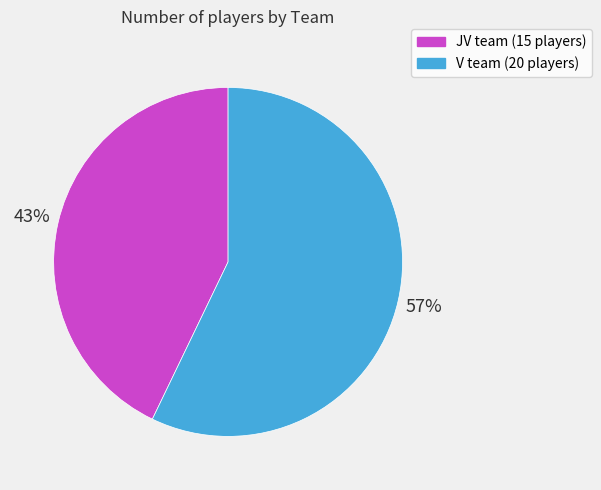

Is the sum of JV and V greater than half?

Yes